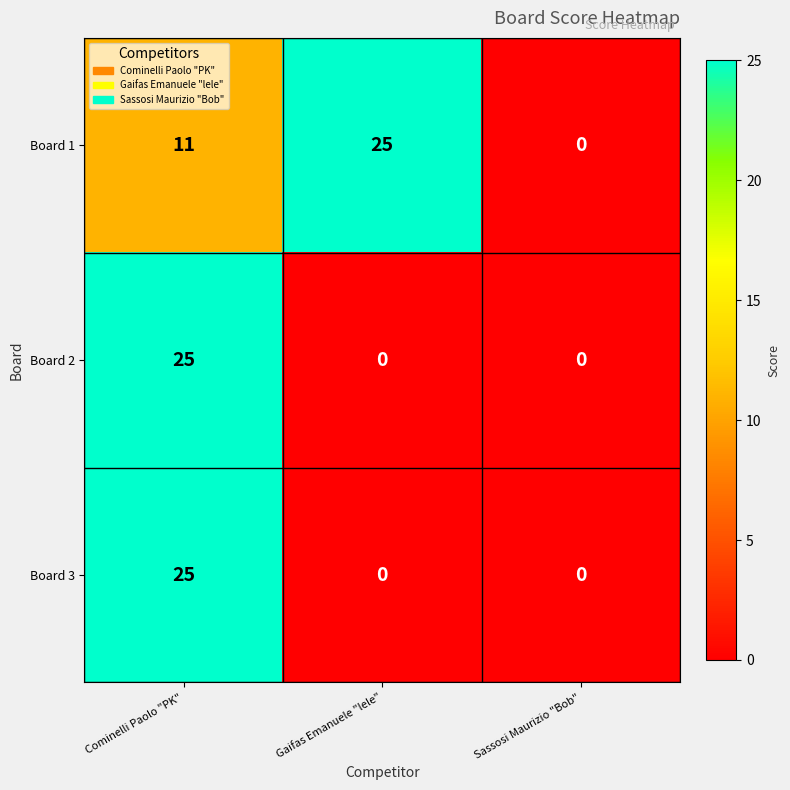

What is the difference between the highest and lowest values at Gaifas Emanuele "lele"?

25